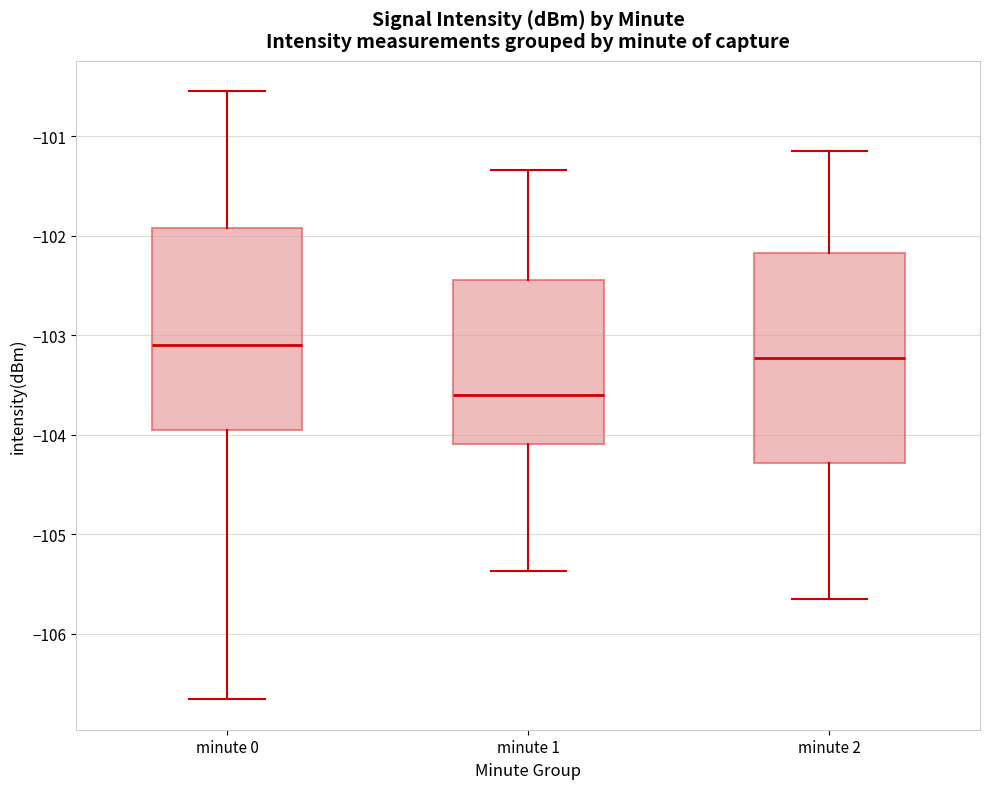

Where does the median line of the box for minute 2 sit on the y-axis? The values are not printed on the chart, so give them approximately, as read against the axis.

-103.2